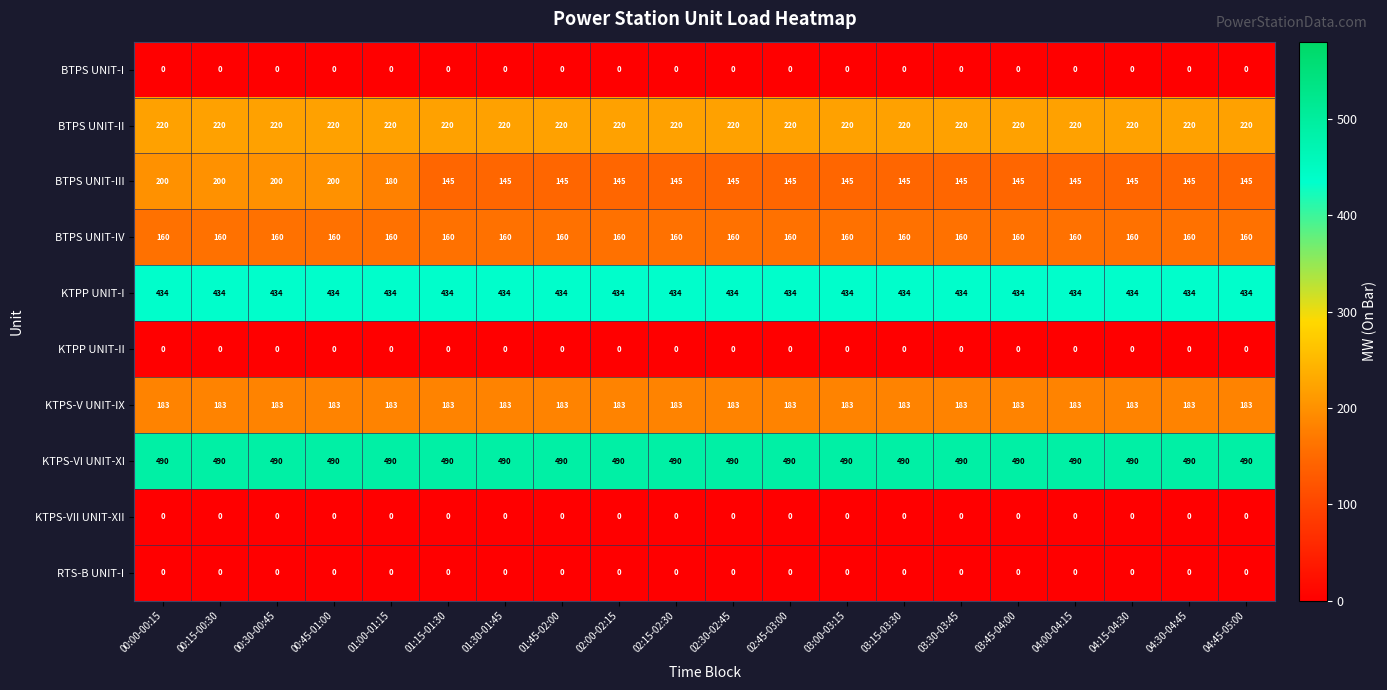

Which series has the largest total across all categories?

KTPS-VI UNIT-XI